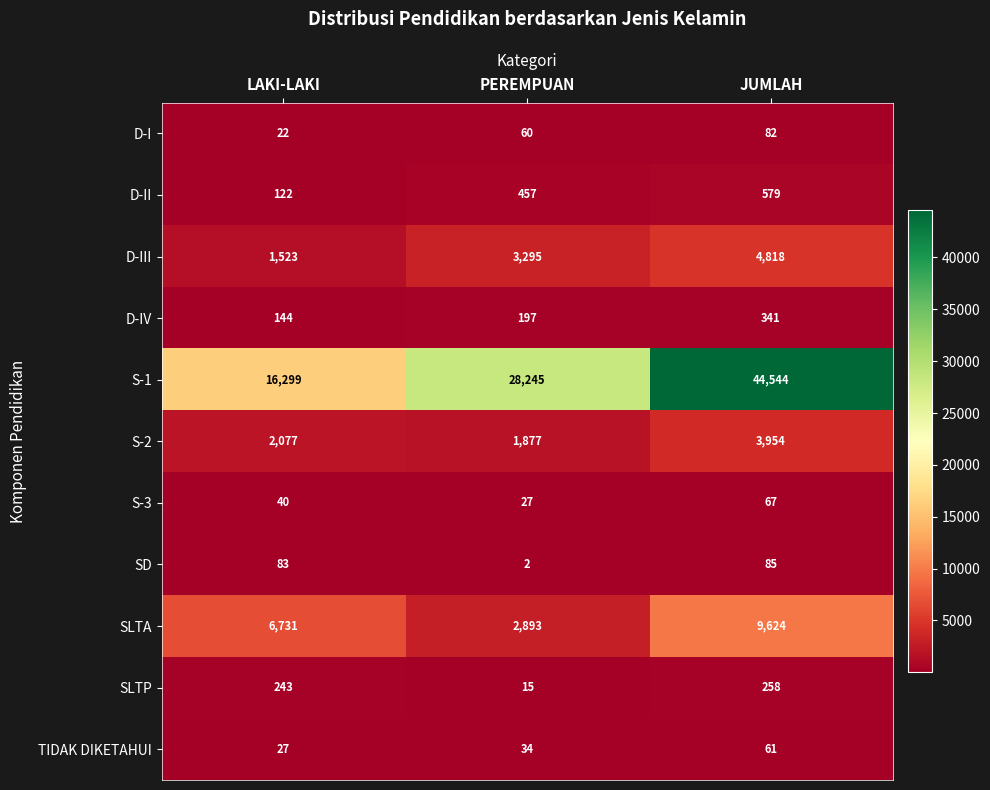

How many TIDAK DIKETAHUI values are between 27 and 61?

3